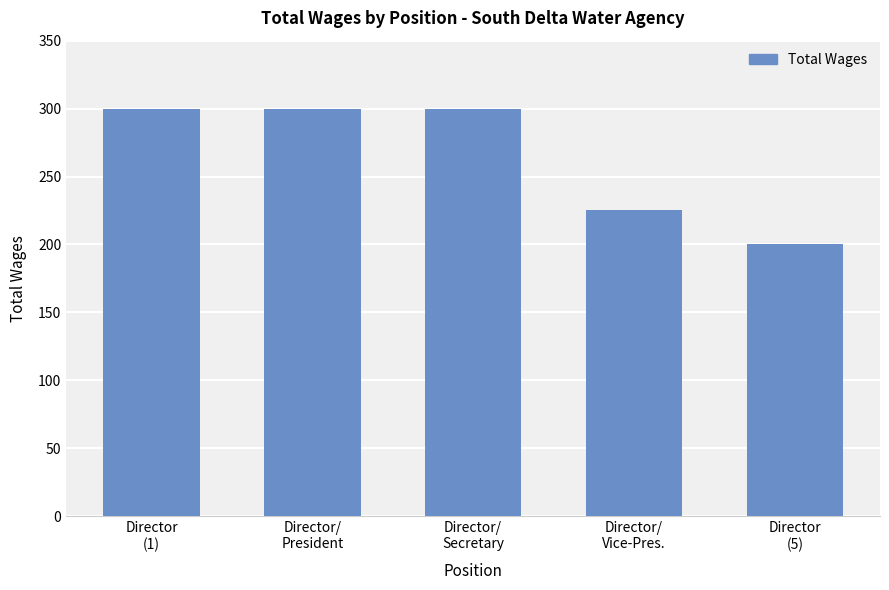

What is the change in value from Director
(1) to Director
(5)?

-100